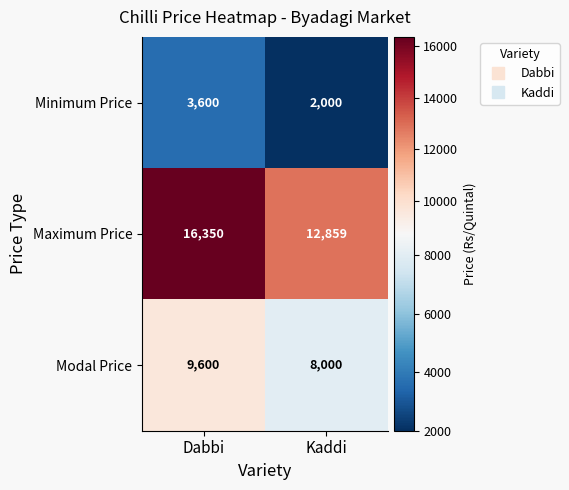

Reading left to right, what are all the values shown in this chart?

Minimum Price: Dabbi=3600	Kaddi=2000
Maximum Price: Dabbi=16350	Kaddi=12859
Modal Price: Dabbi=9600	Kaddi=8000